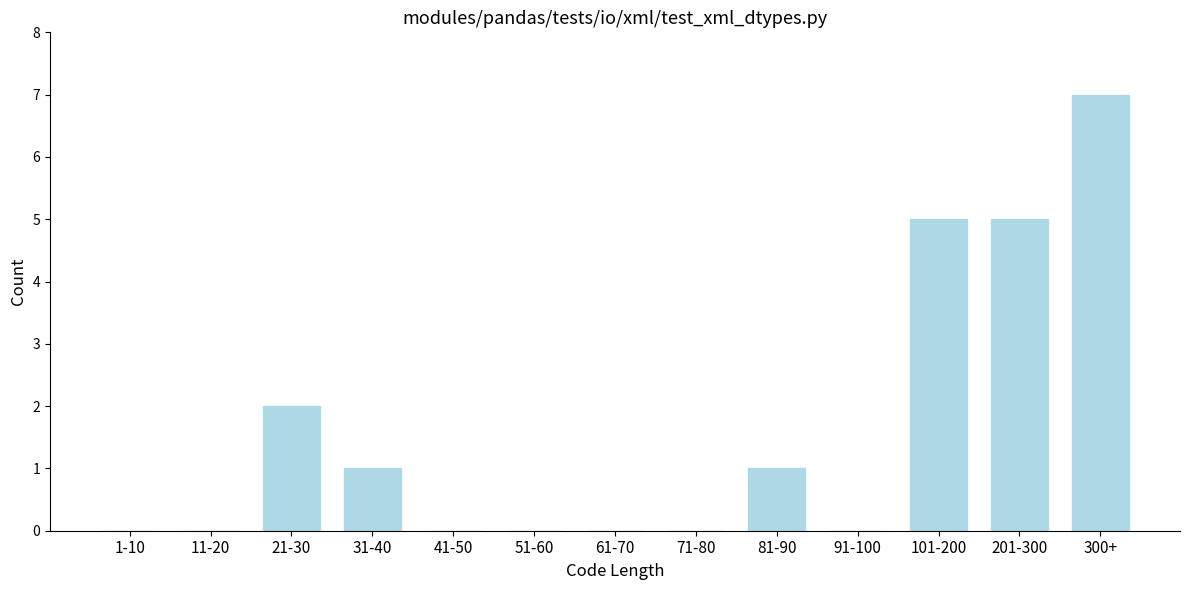

Reading right to left, what are all the values shown in this chart?

300+=7	201-300=5	101-200=5	91-100=0	81-90=1	71-80=0	61-70=0	51-60=0	41-50=0	31-40=1	21-30=2	11-20=0	1-10=0